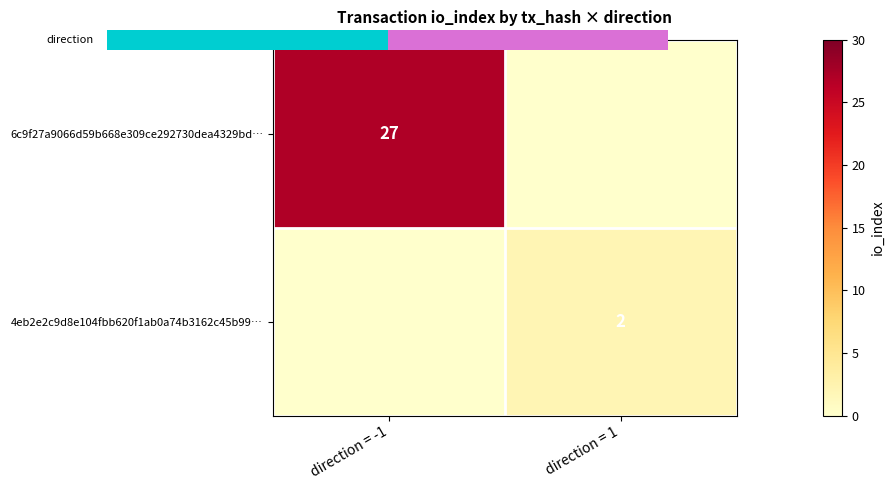

The value of 4eb2e2c9d8e104fbb620f1ab0a74b3162c45b99… at direction = 1 is 2. True or false?

True